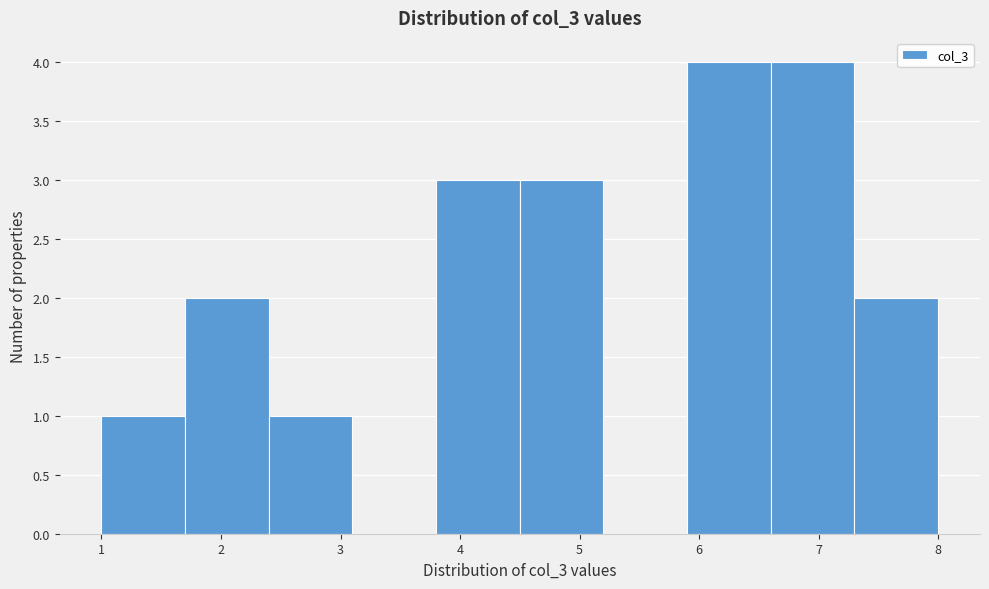

How tall is the bar that spans 1.7 to 2.4 on the x-axis? The values are not printed on the chart, so give them approximately, as read against the axis.

2